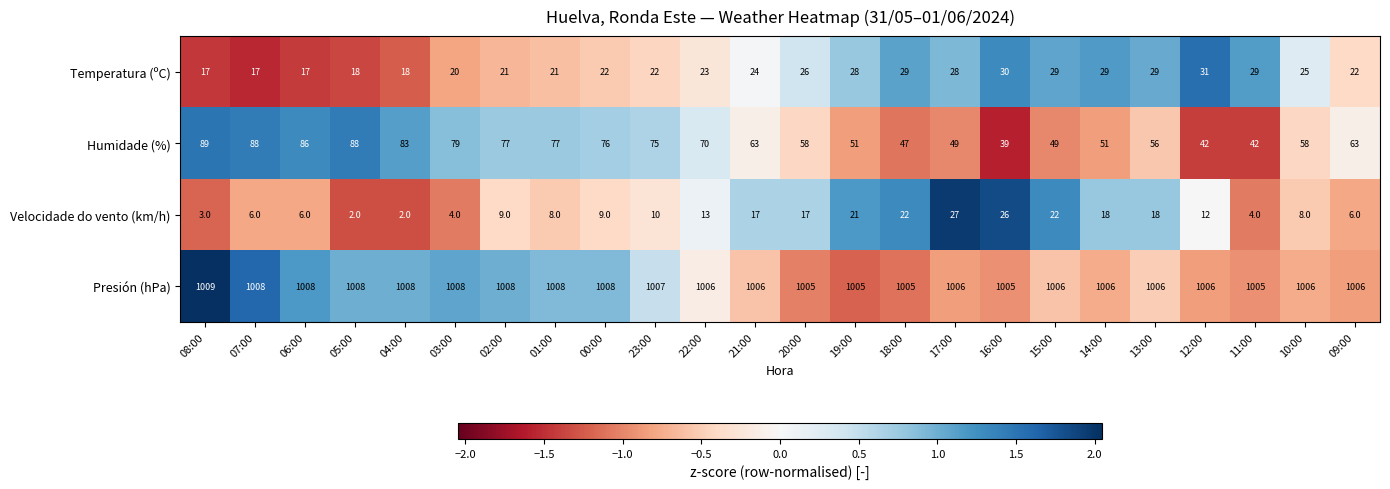

At which category is the sum across all series the highest?

07:00